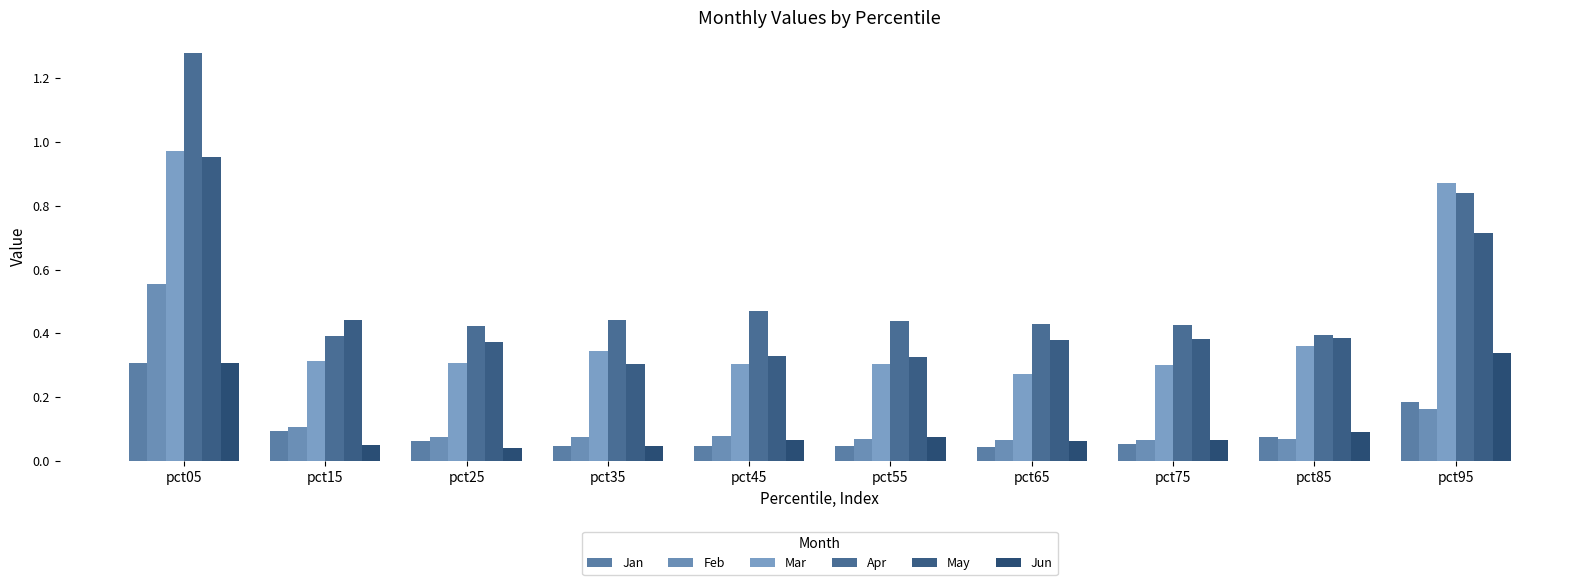

What is the average value of the Apr series?

0.6